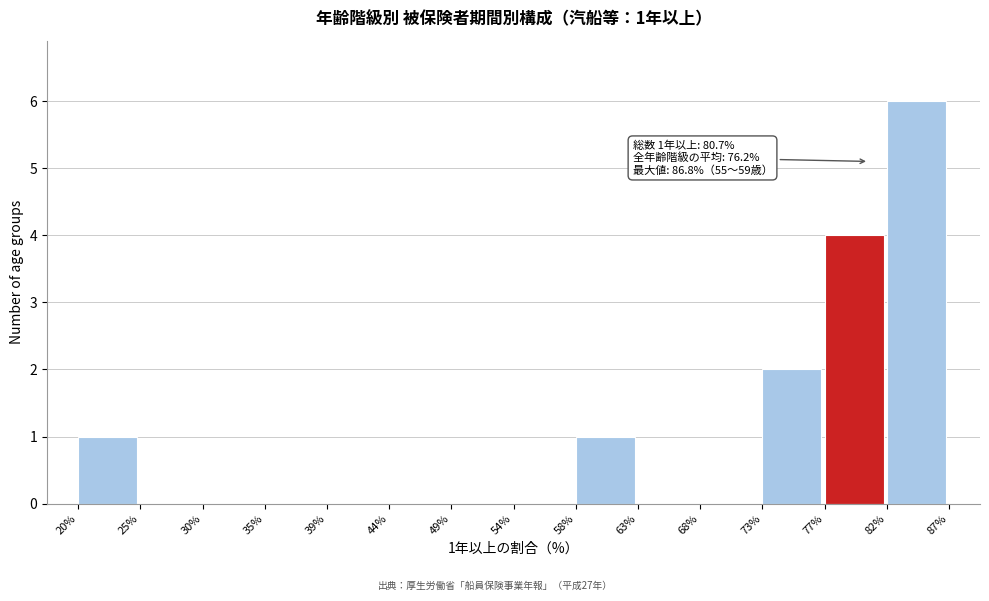

Over which range of the x-axis is the bar tallest?

82% to 87%